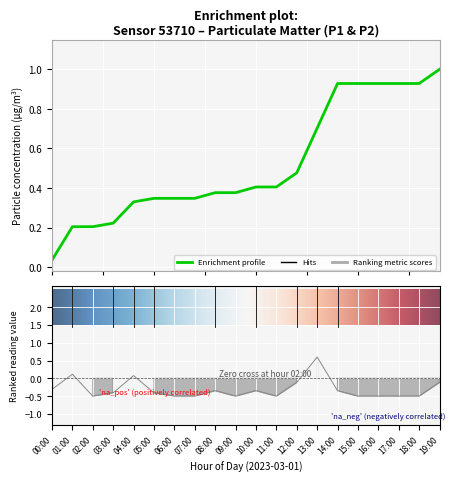

At which label does the data first exceed 0?

01:00